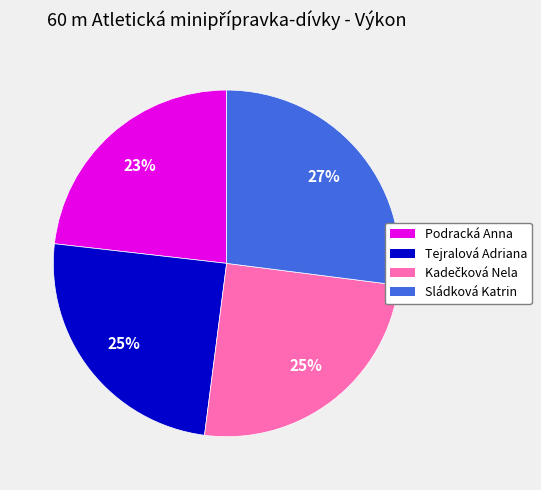

Which has a higher value, Sládková Katrin or Podracká Anna?

Sládková Katrin